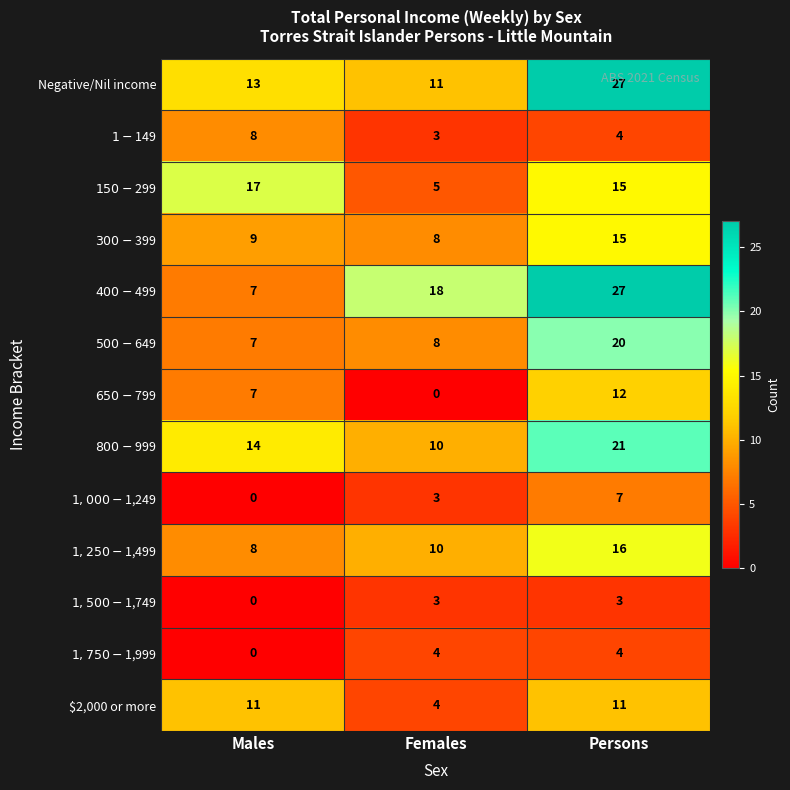

What is the sum of the $2,000 or more values at Females and Males?

15